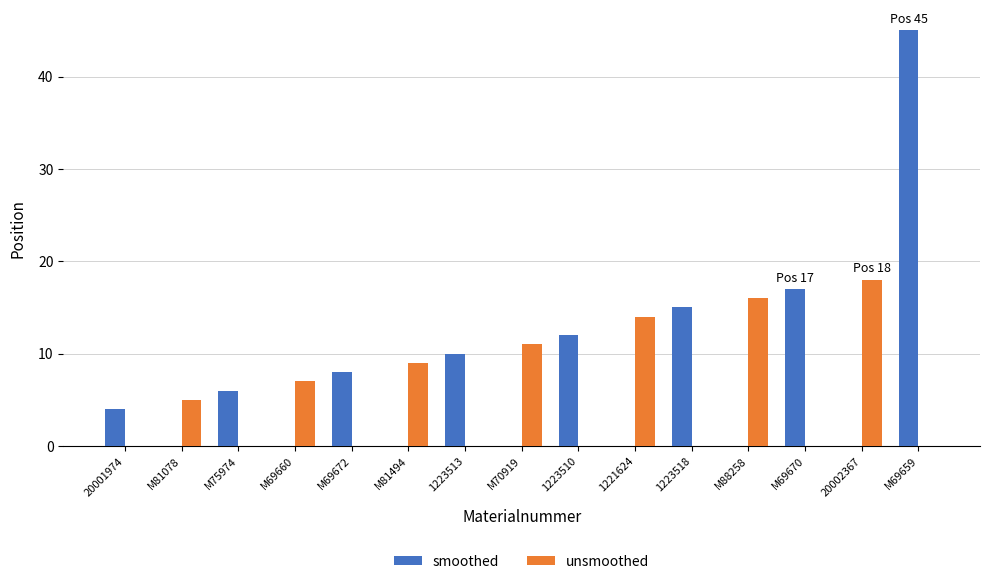

Between M69660 and M88258, which series saw the biggest shift?

unsmoothed